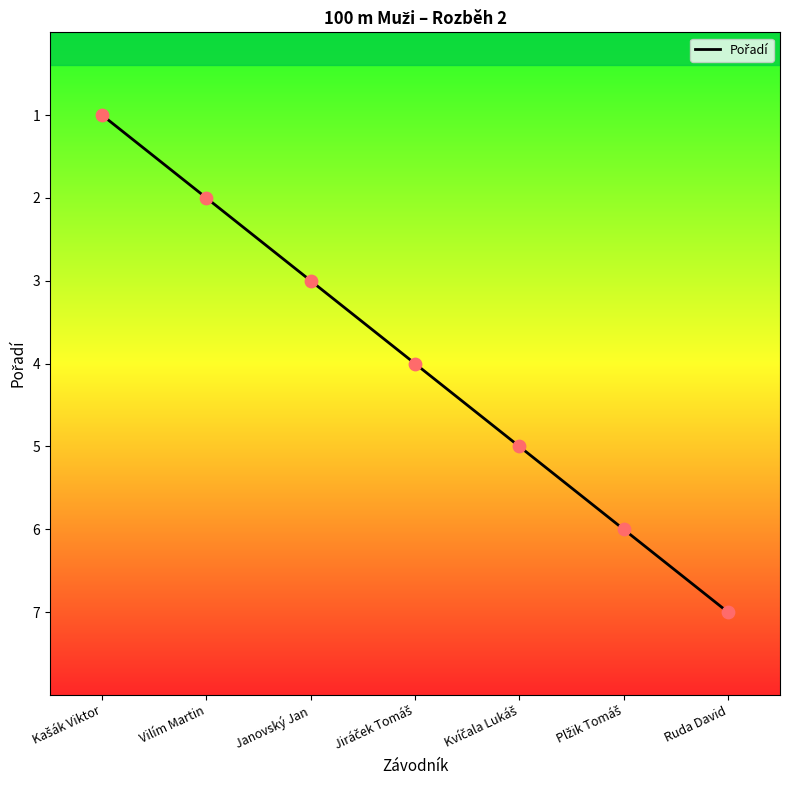

What is the change in value from Vilím Martin to Ruda David?

+5